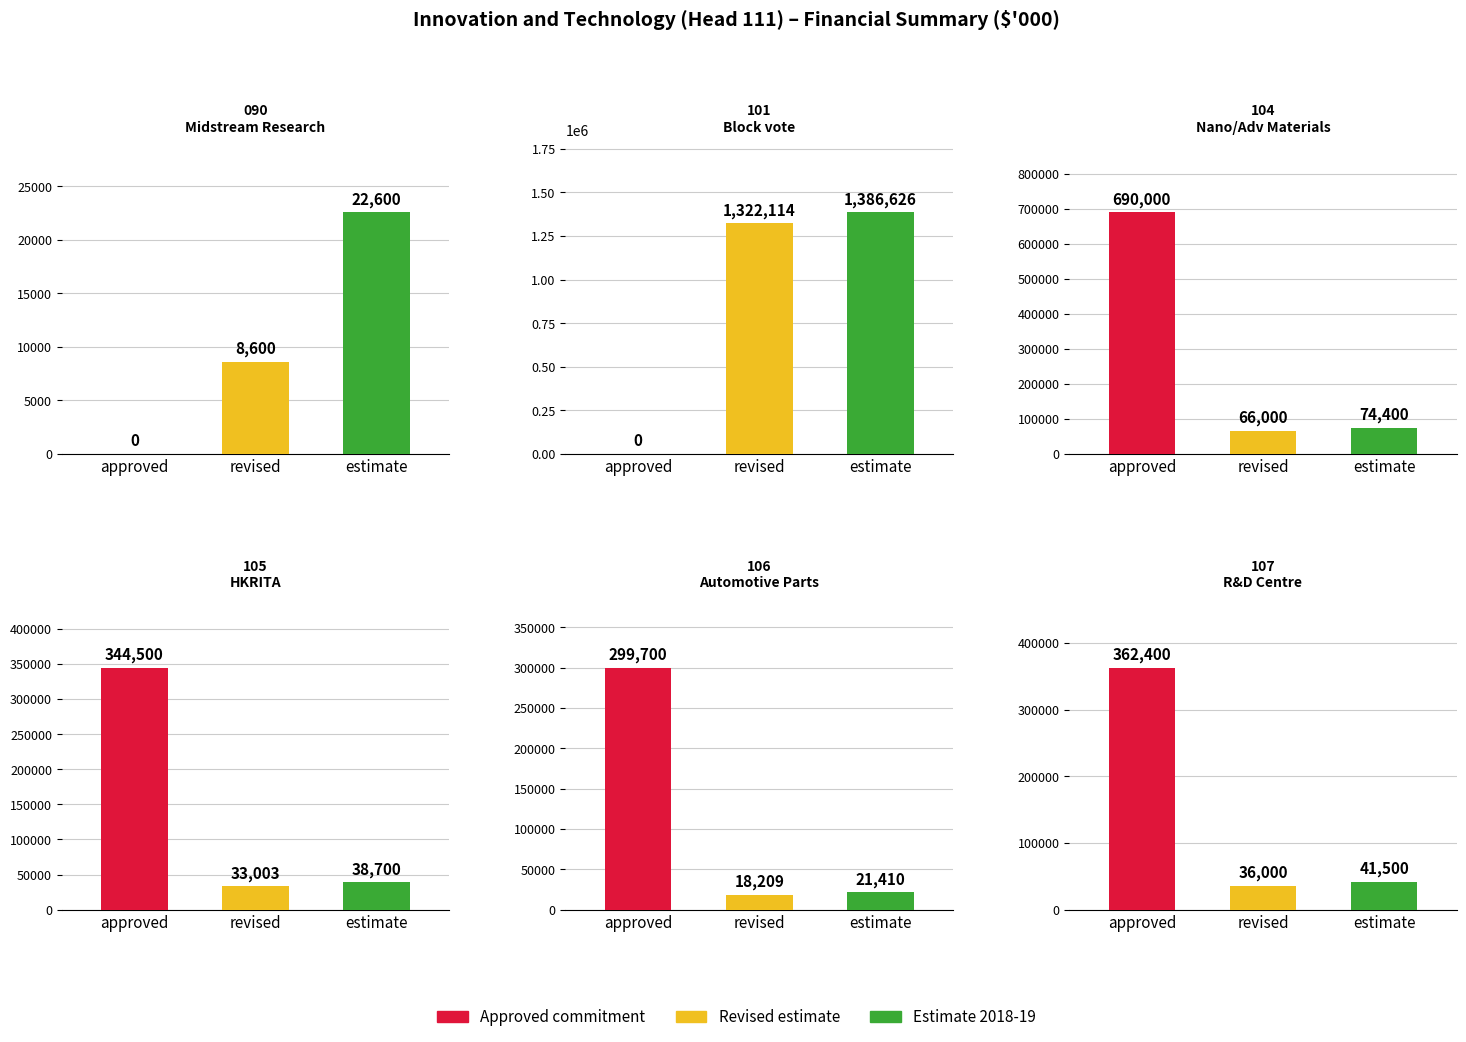

At Estimate 2018-19, list the series in order from smallest to largest.

106 Automotive Parts, 090 Midstream Research, 105 HKRITA, 107 R&D Centre, 104 Nano/Advanced Materials, 101 Block vote